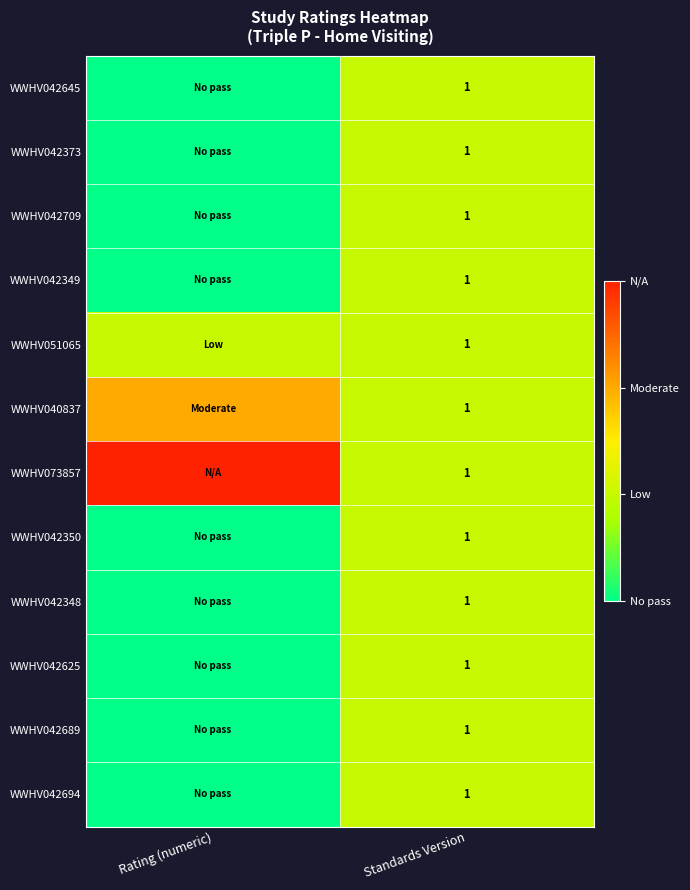

True or false: WWHV042373 has a value of 1 at Standards Version.

True